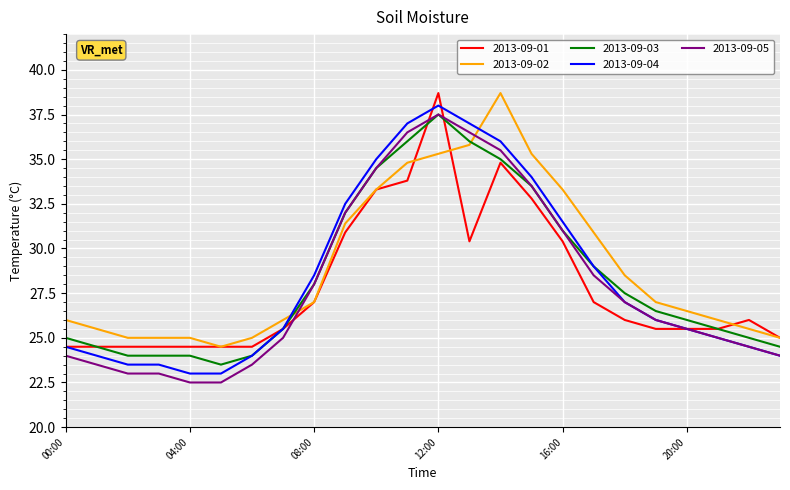

Count the number of data series in this chart.

5